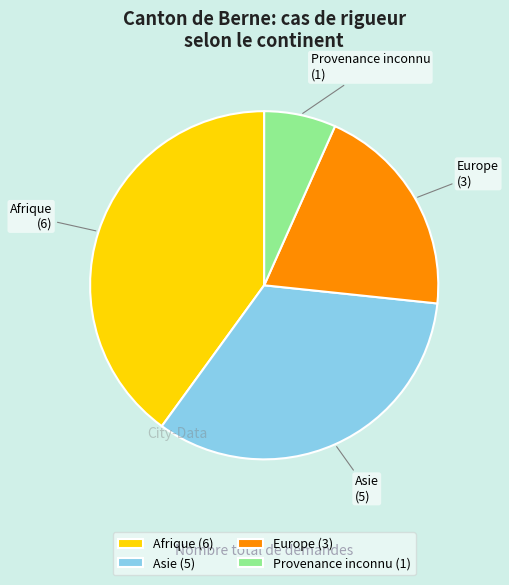

True or false: Afrique accounts for 33% of the total.

False